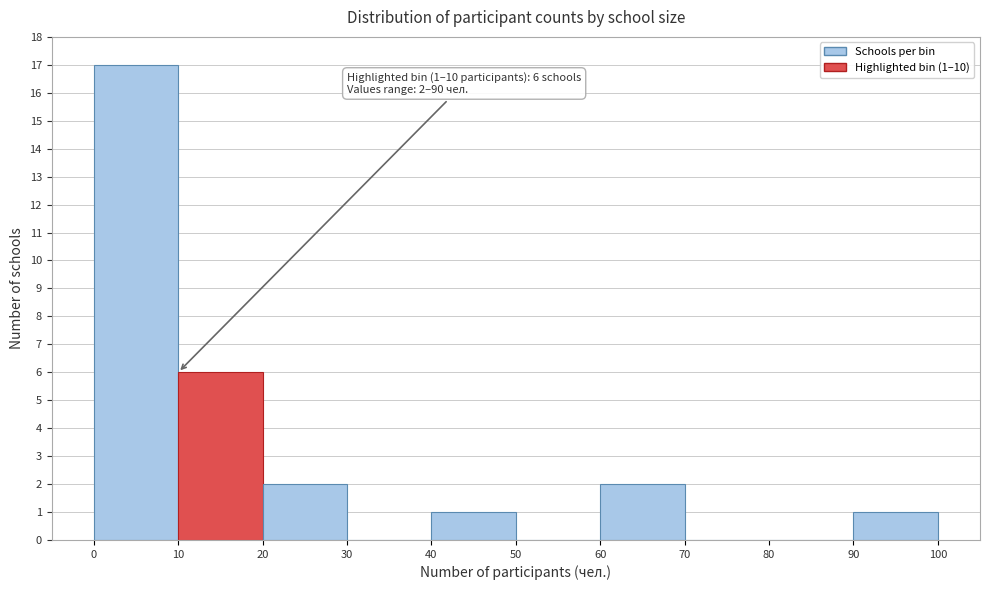

Which range on the x-axis has the tallest bar?

0 to 10